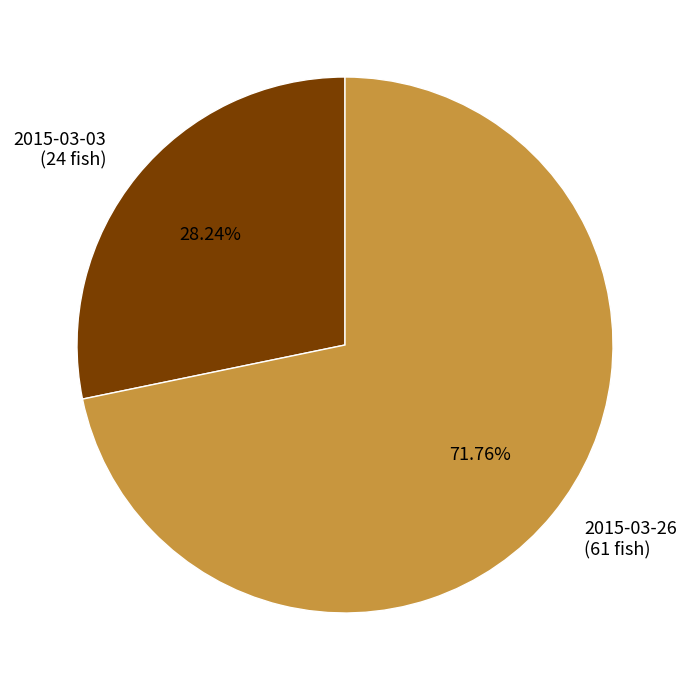

To the nearest percent, what percentage of the pie is 2015-03-03?

28%